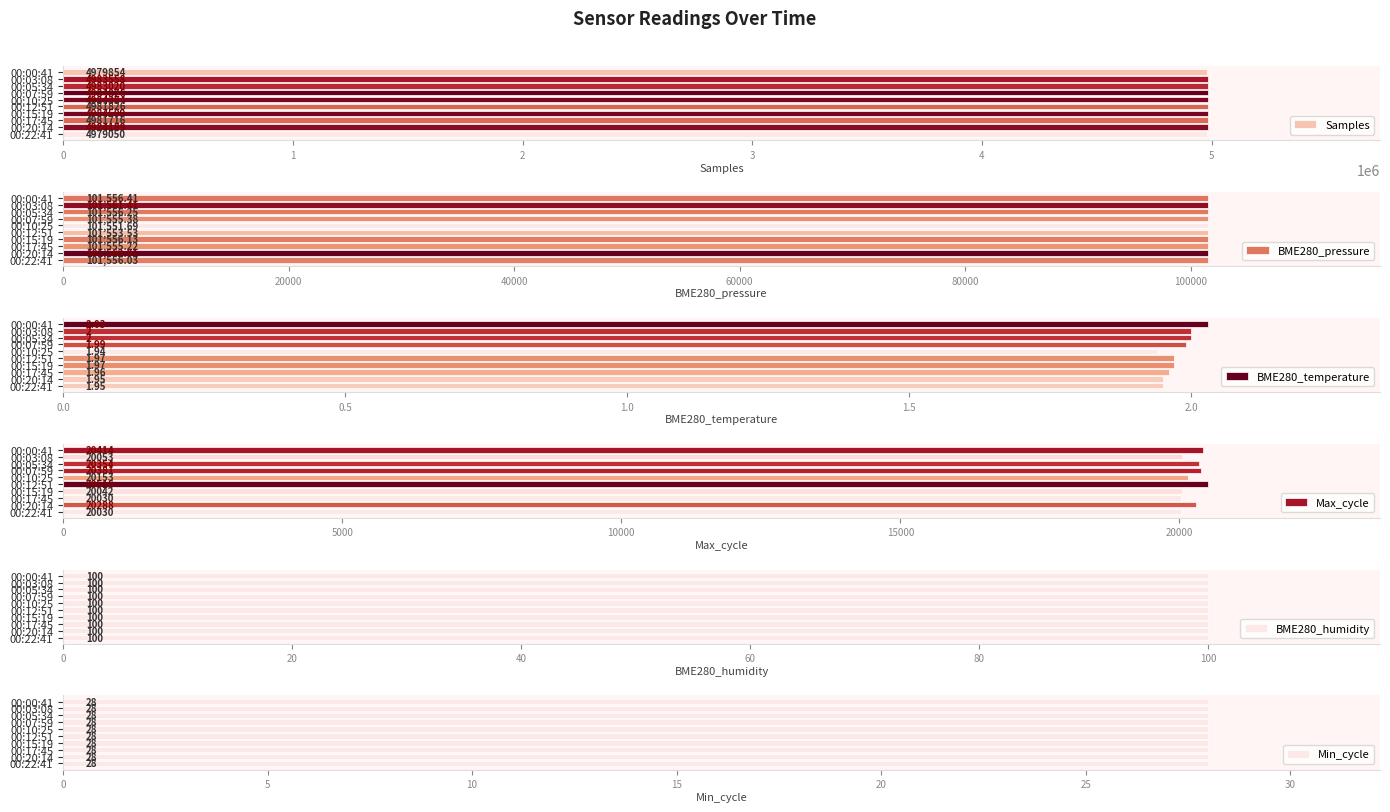

What is the difference between the second highest and minimum values in the Samples series?

5459